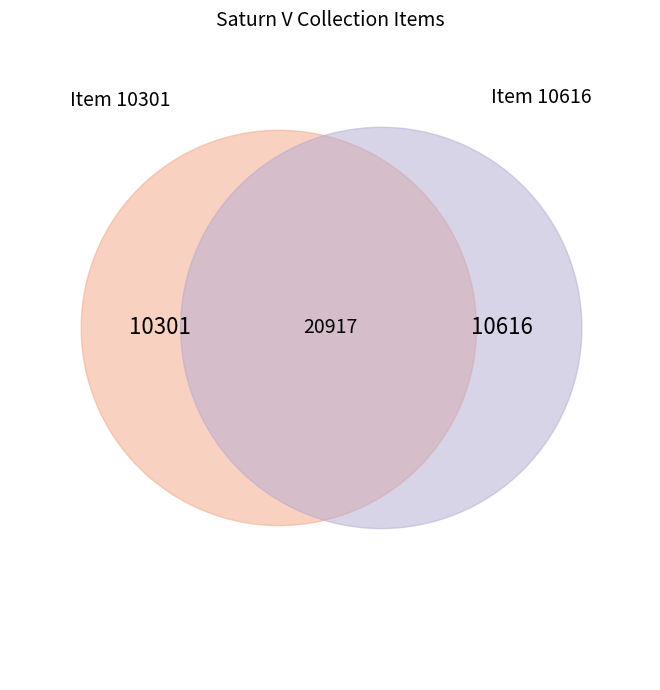

Is it true that 10616 is 51% of the pie?

True